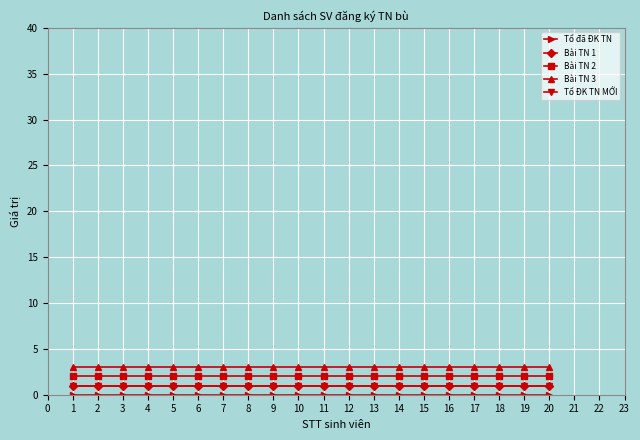

Reading left to right, transcribe all the data shown in this chart.

Tổ đã ĐK TN: 0	0	0	0	0	0	0	0	0	0	0	0	0	0	0	0	0	0	0	0
Bài TN 1: 1	1	1	1	1	1	1	1	1	1	1	1	1	1	1	1	1	1	1	1
Bài TN 2: 2	2	2	2	2	2	2	2	2	2	2	2	2	2	2	2	2	2	2	2
Bài TN 3: 3	3	3	3	3	3	3	3	3	3	3	3	3	3	3	3	3	3	3	3
Tổ ĐK TN MỚI: 1	1	1	1	1	1	1	1	1	1	1	1	1	1	1	1	1	1	1	1